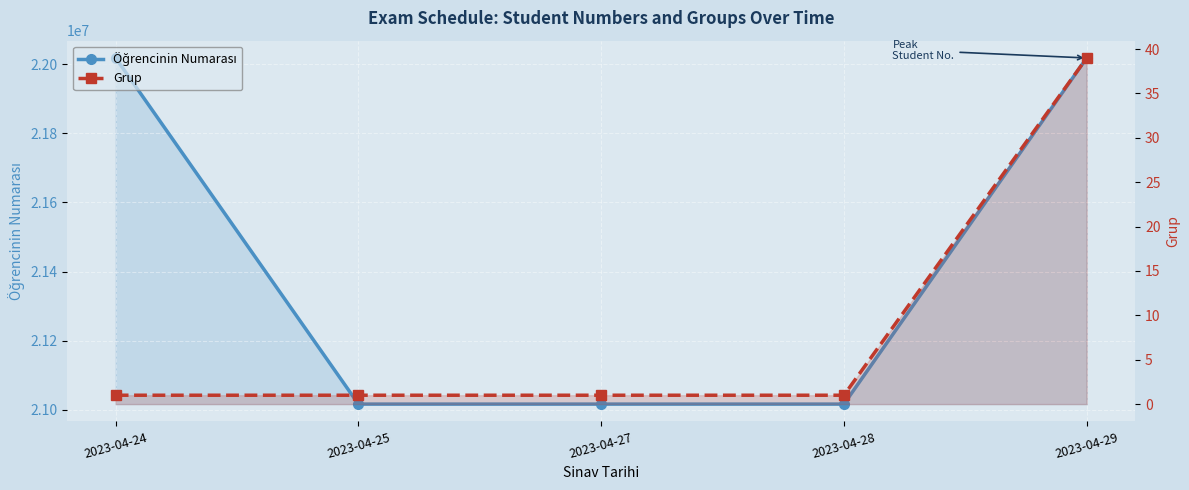

Is it true that Öğrencinin Numarası equals 36835735 at 2023-04-28?

False